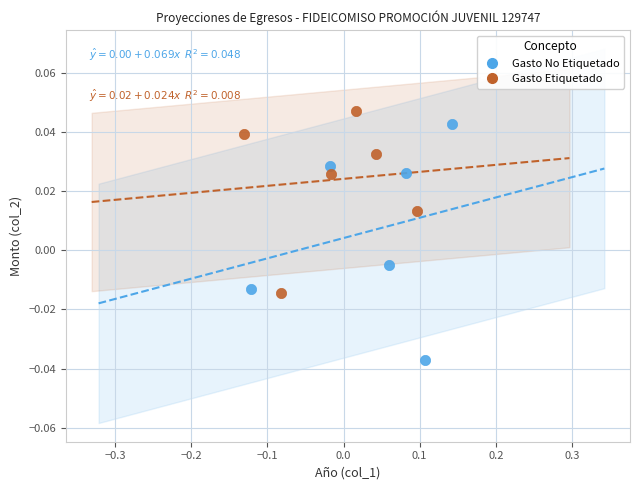

Which series reaches the minimum Y coordinate?

Gasto No Etiquetado